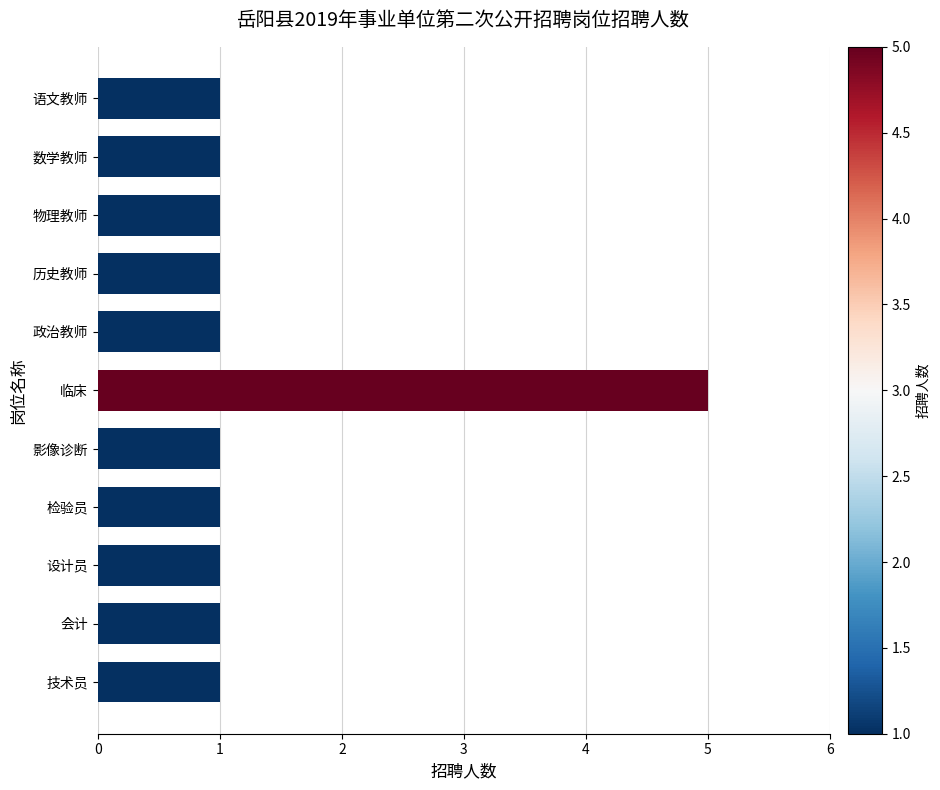

What is the maximum value shown in the chart?

5